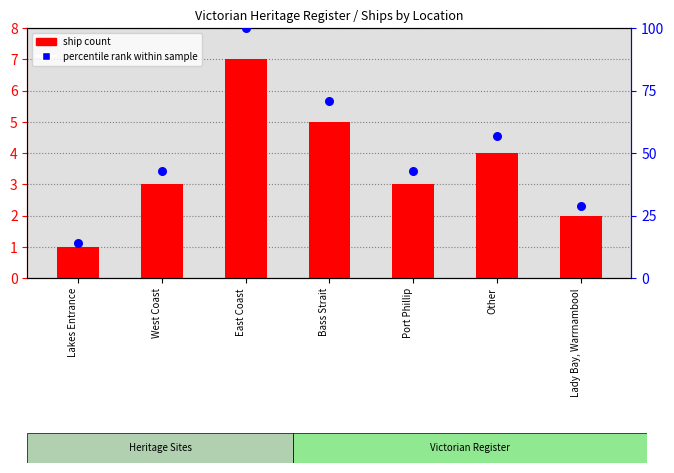

At how many categories does at least one series exceed 36?

5